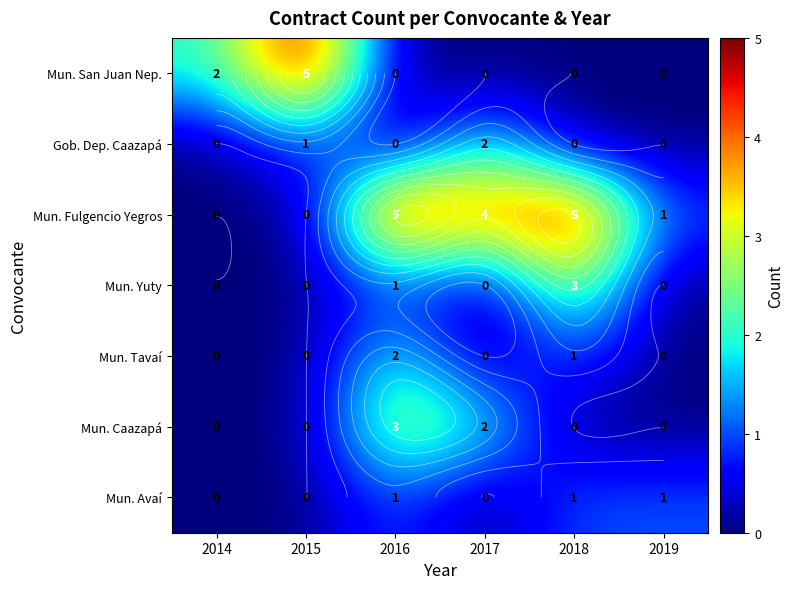

What is the sum of the Mun. Yuty values at 2017 and 2016?

1